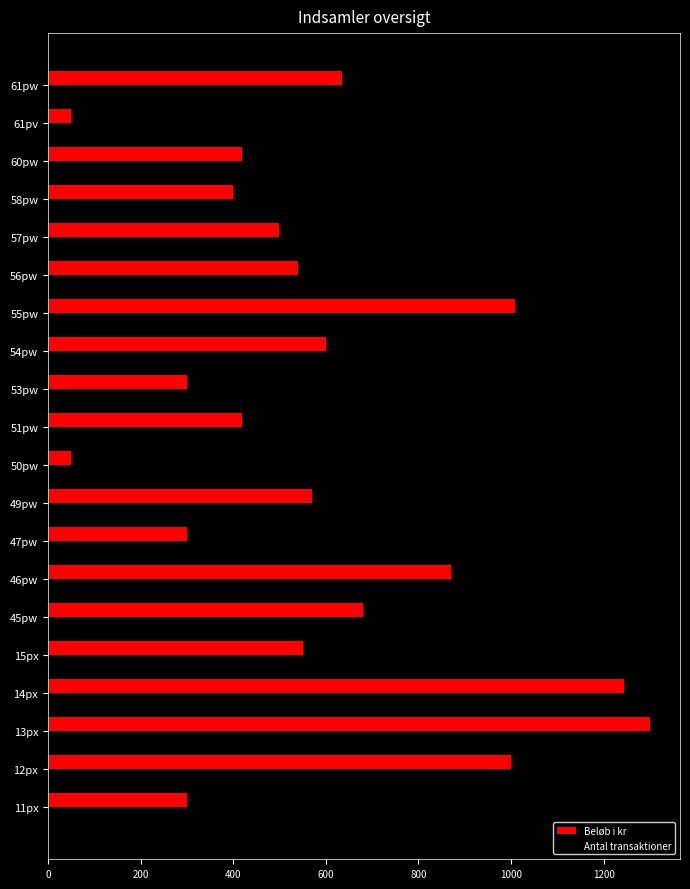

What is the greatest value displayed?

1300